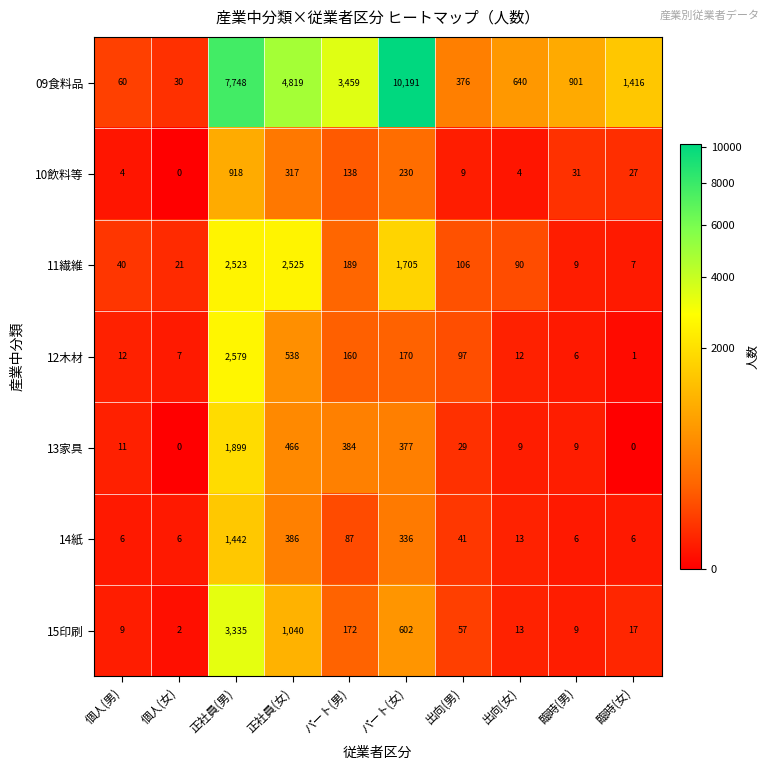

The value of 14紙 at 出向(女) is 23. True or false?

False